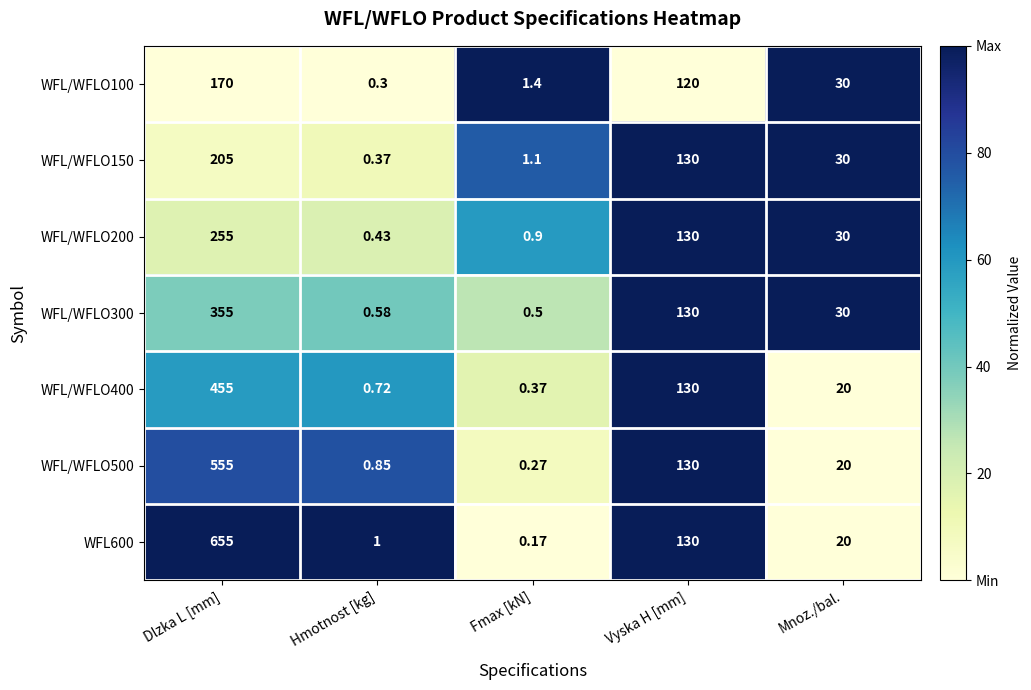

Where is WFL/WFLO500 nearest to the value 277?

Vyska H [mm]